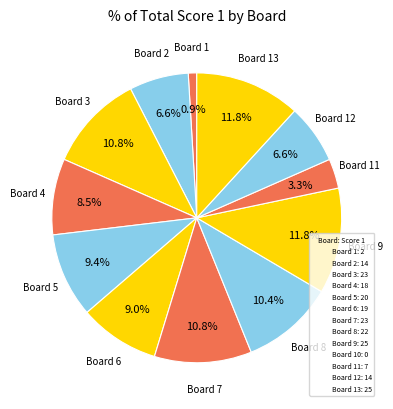

How many slices are in this pie chart?

12